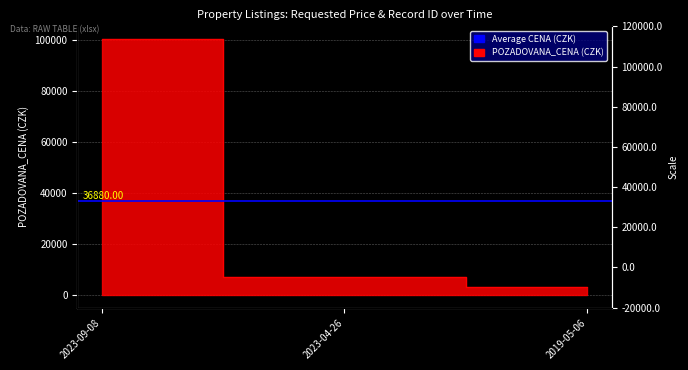

What is the change in value from 2023-04-26 to 2019-05-06?

-4140